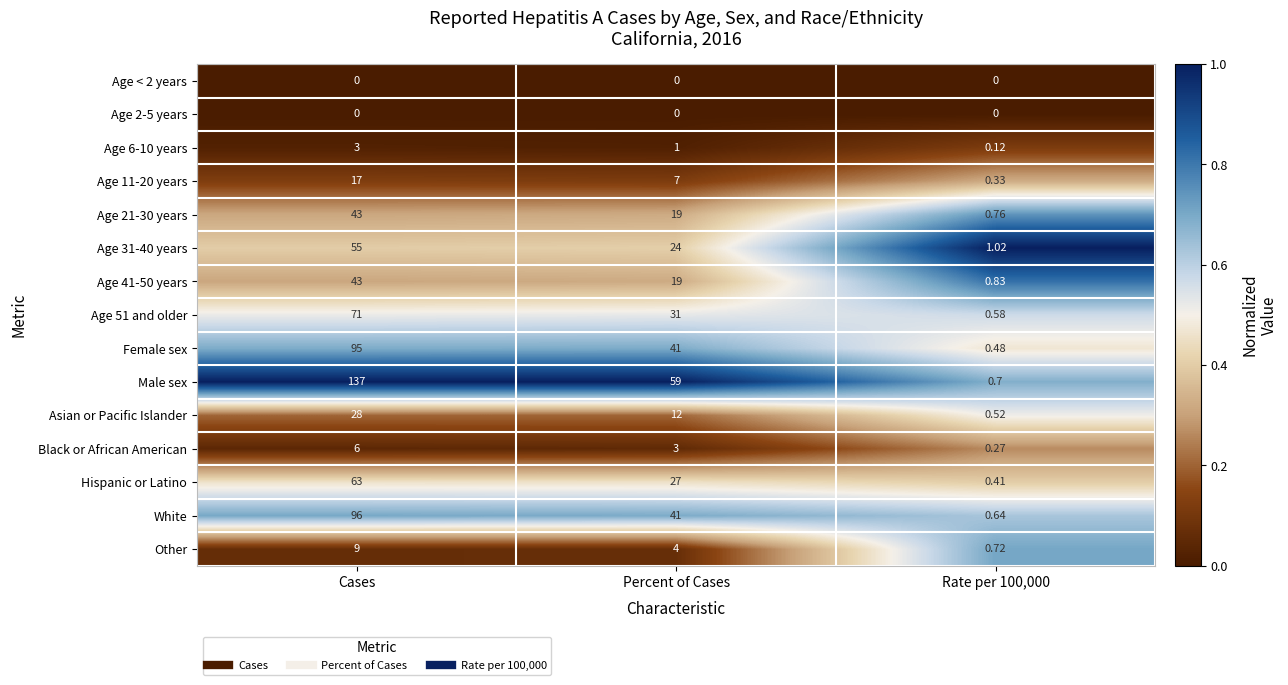

Where does the Male sex series first go above 59?

Cases